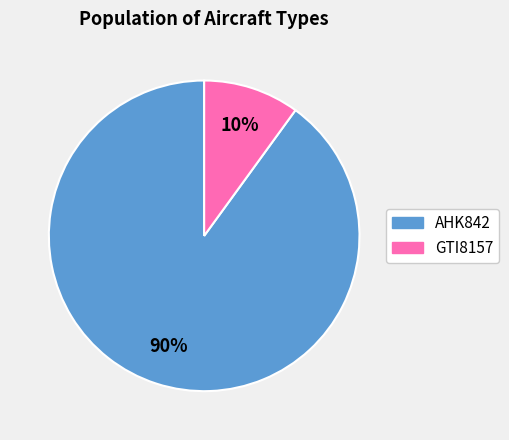

To the nearest percent, what is the average slice percentage?

50%